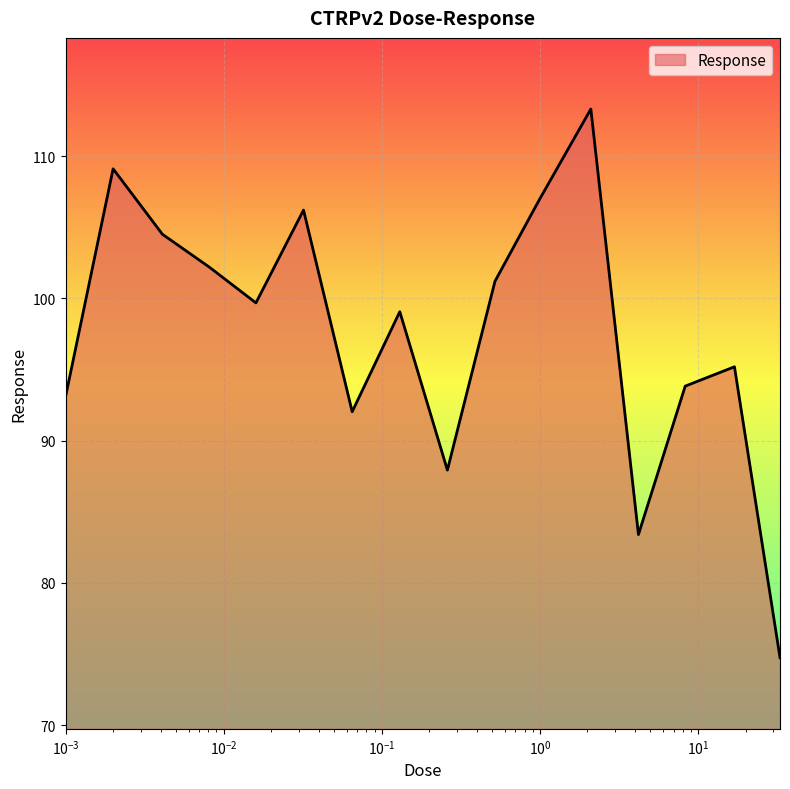

How many lines are shown in the chart?

1